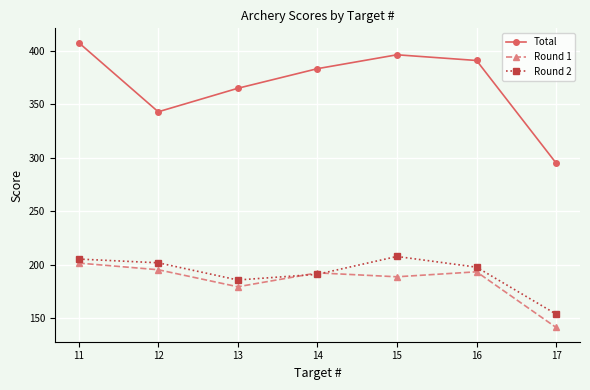

The Total series shows 383.3 at 14. True or false?

True